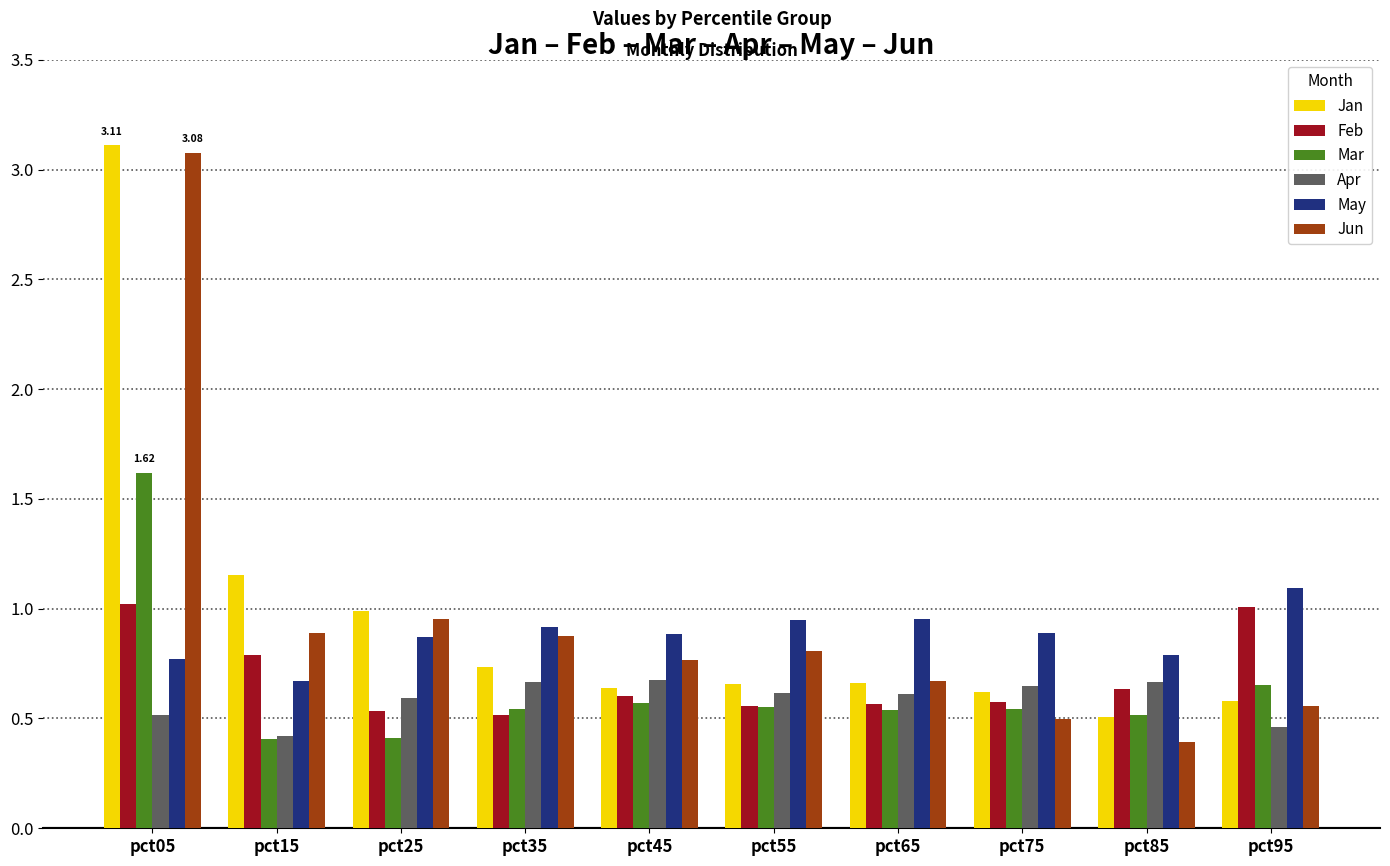

Which series has the largest range (max minus min)?

Jun